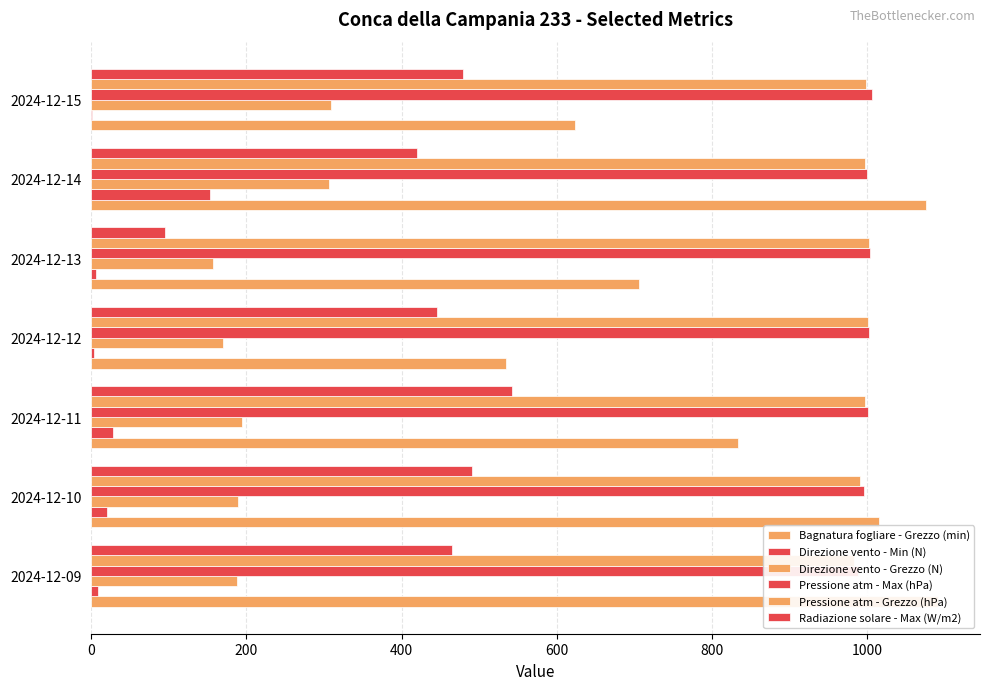

List the series in order of their peak value, lowest first.

Direzione vento - Min (N), Direzione vento - Grezzo (N), Radiazione solare - Max (W/m2), Pressione atm - Grezzo (hPa), Pressione atm - Max (hPa), Bagnatura fogliare - Grezzo (min)